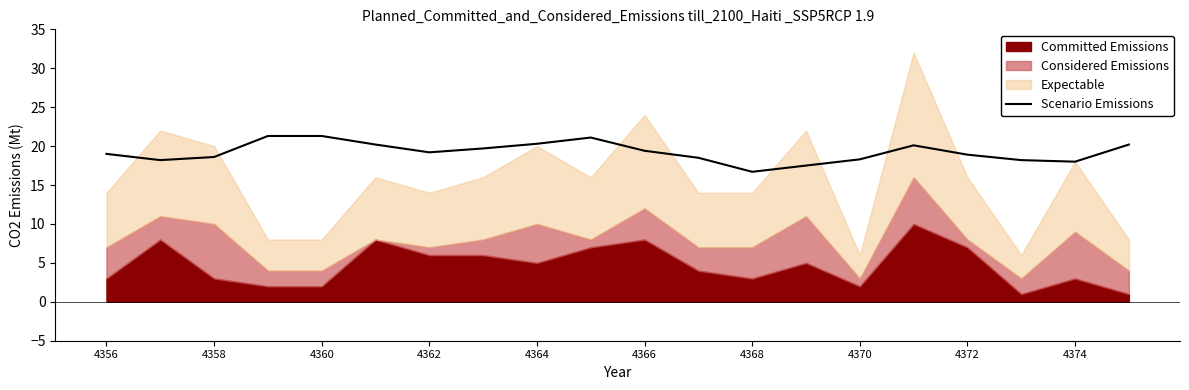

How many lines are shown in the chart?

1